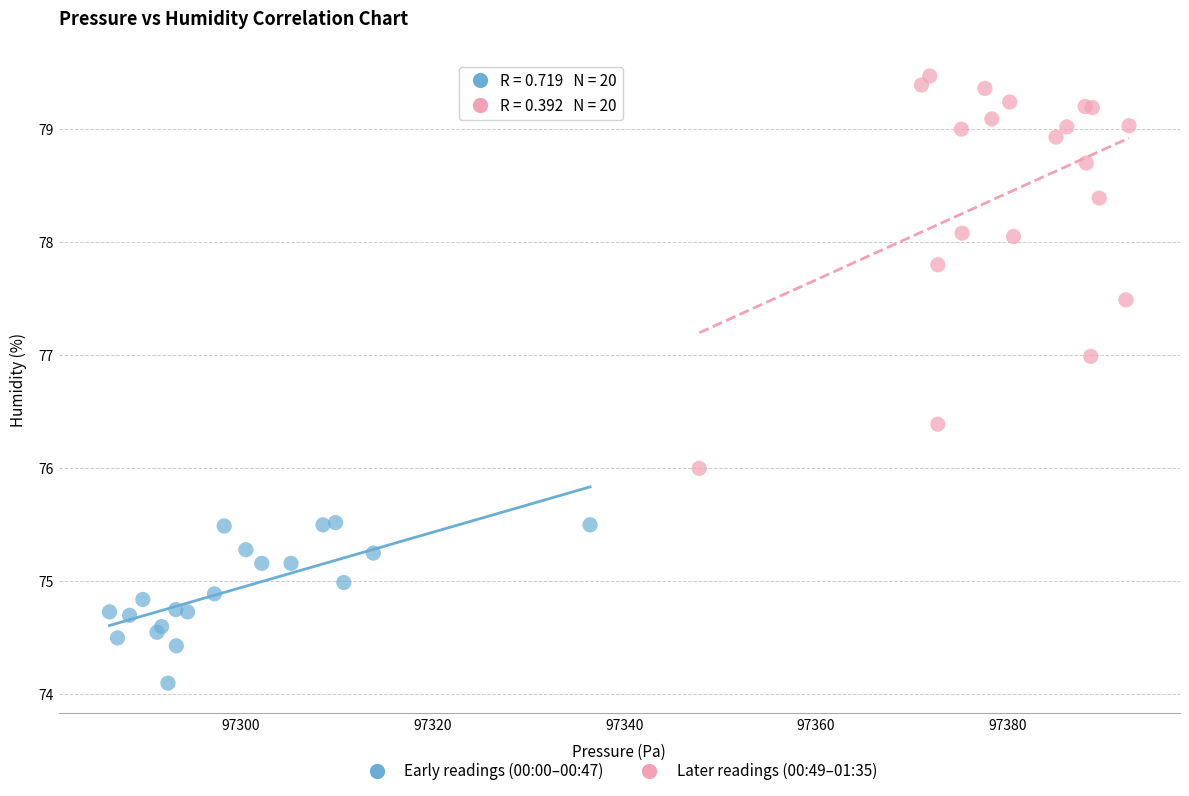

Which series contains the lowest Y value?

Early readings (00:00–00:47)